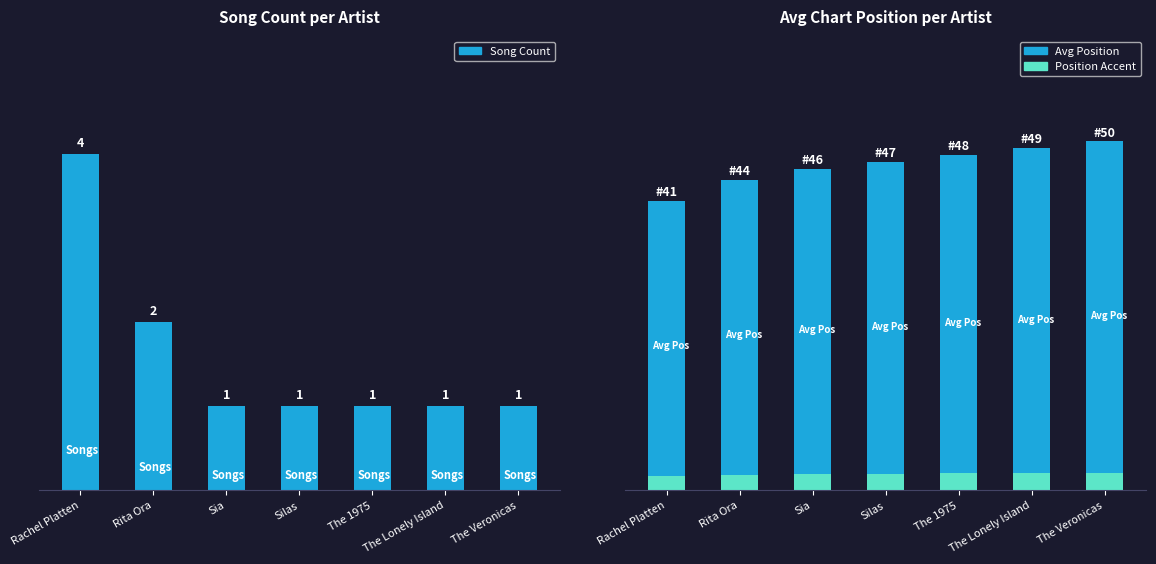

What is the label of the 6th bar from the right?

Rita Ora